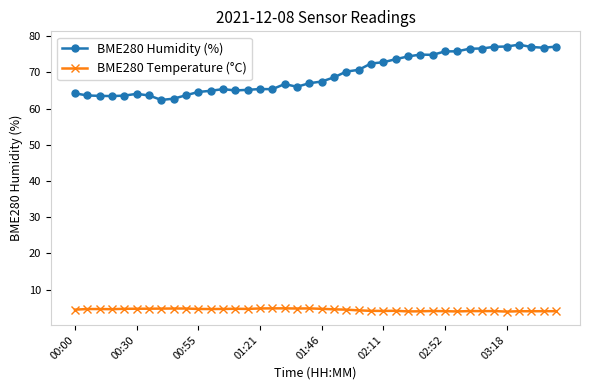

Which series has the largest total across all categories?

BME280 Humidity (%)